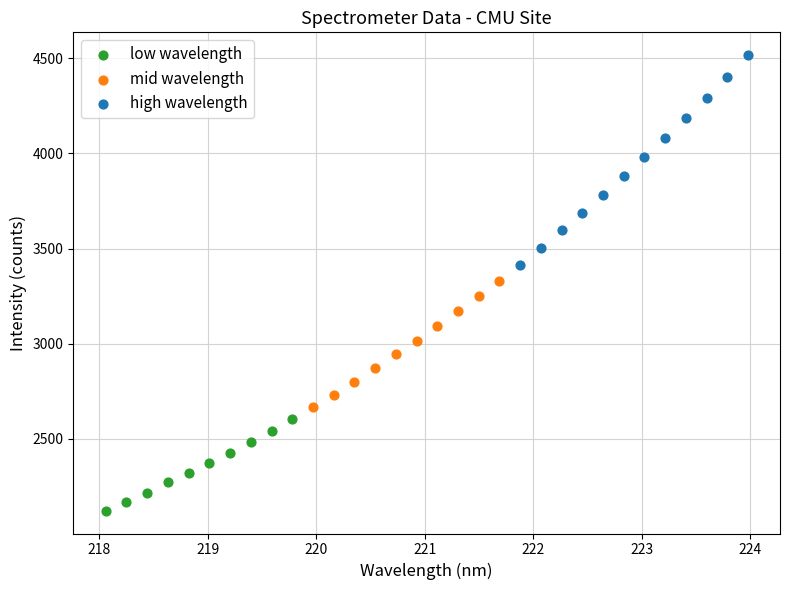

Which series reaches the minimum Y coordinate?

low wavelength